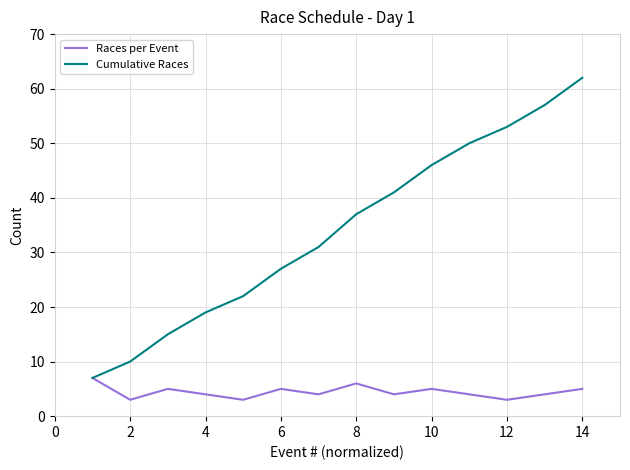

True or false: Cumulative Races has more than 0 points higher than both neighbors.

False